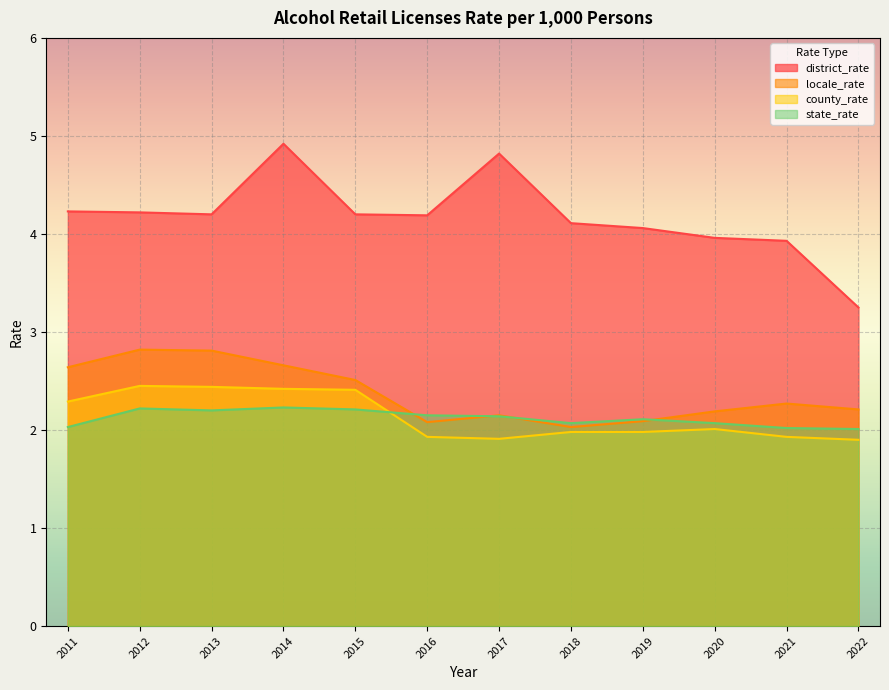

How many series are shown in this chart?

4